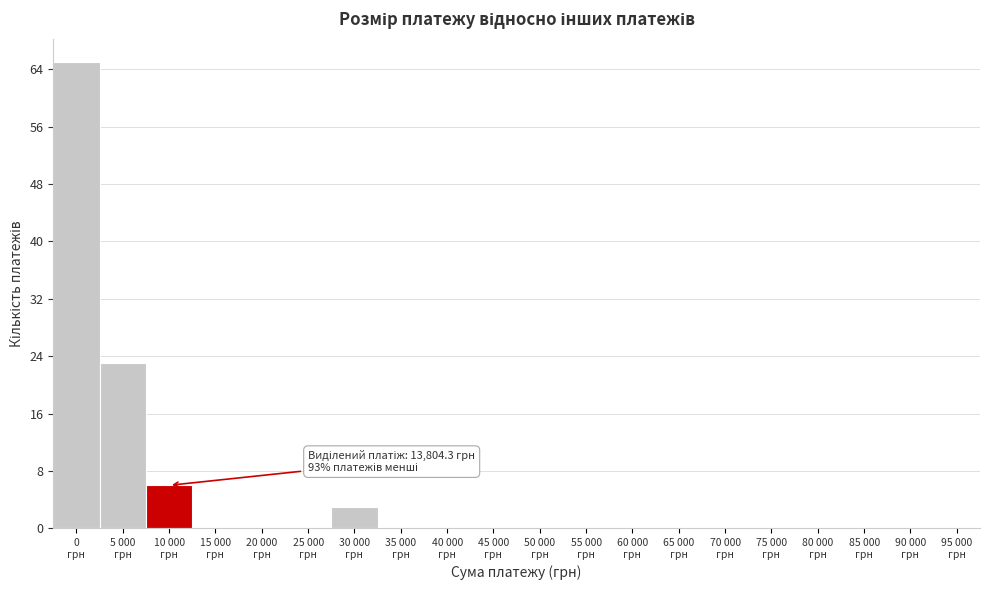

What is the greatest value displayed?

65